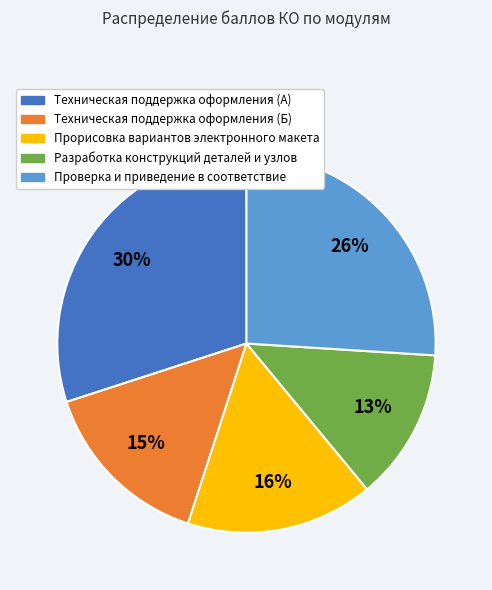

To the nearest percent, what is the difference between the largest and smallest slice percentages?

17%